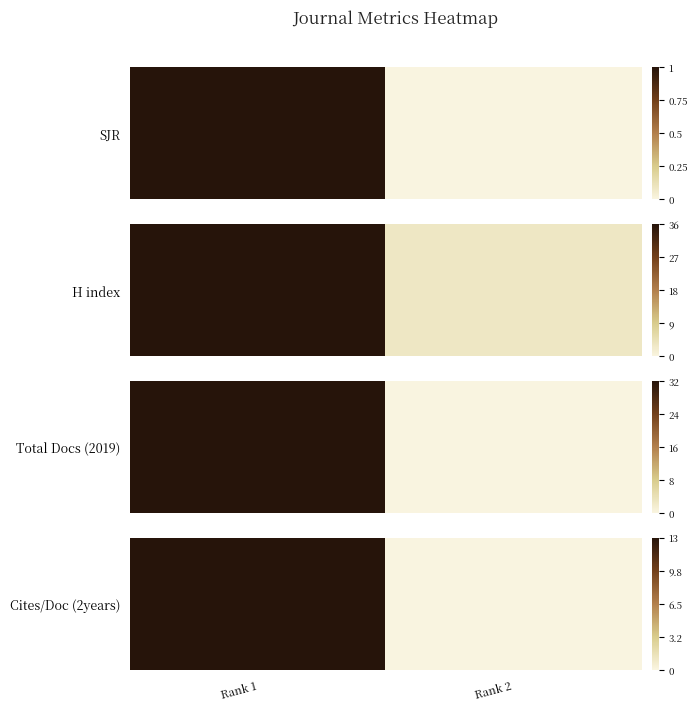

Rank the categories by value from lowest to highest.

Rank 2, Rank 1